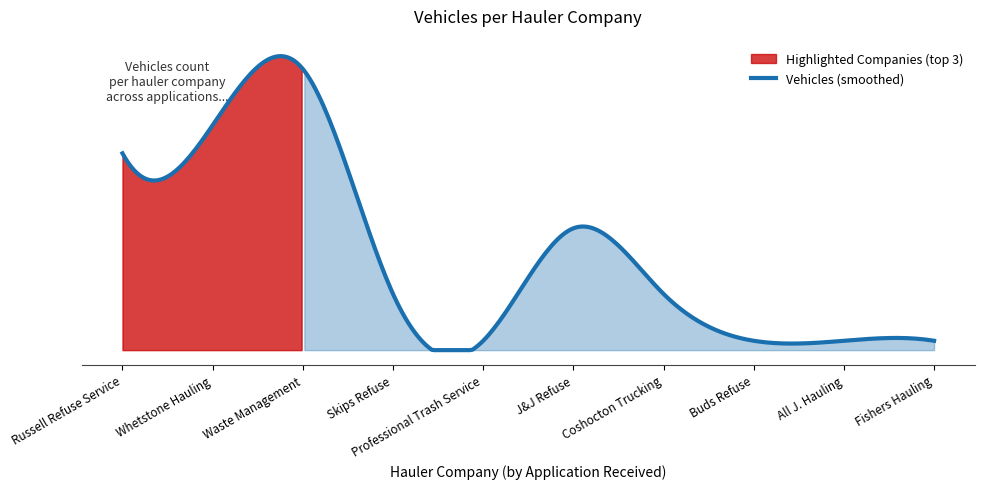

What is the change in value from Skips Refuse to Buds Refuse?

-5